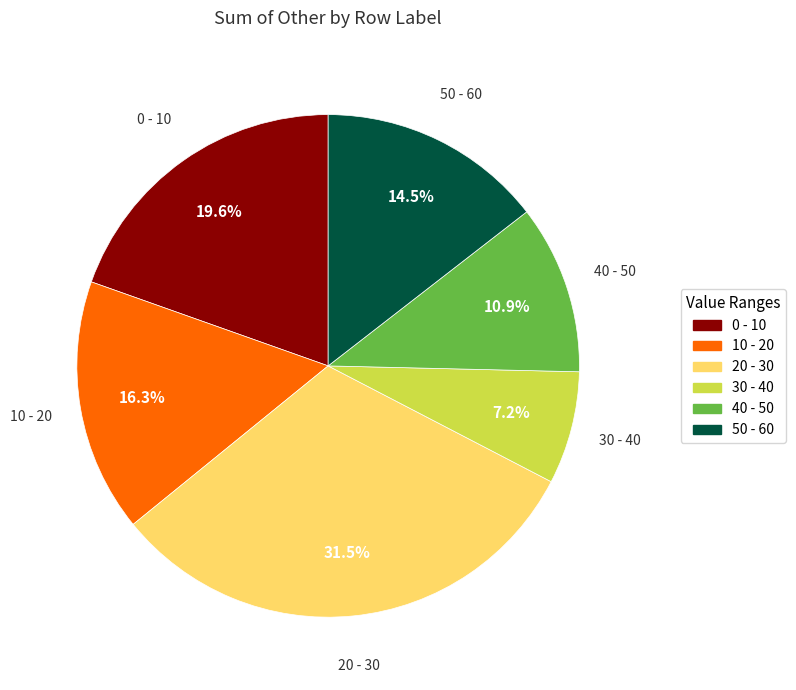

Does any single category account for the majority?

No